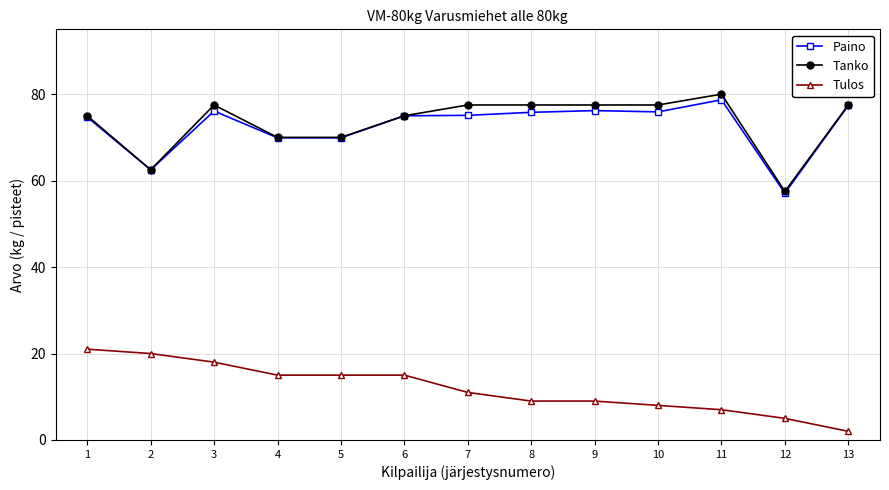

What is the value of the Tanko point at the 12th from the left?

57.5